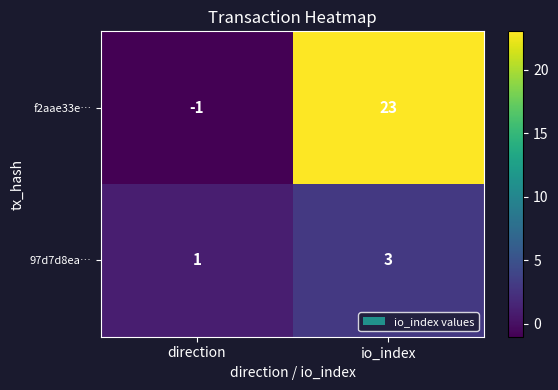

List the series in order of their overall mean, highest first.

f2aae33e…, 97d7d8ea…